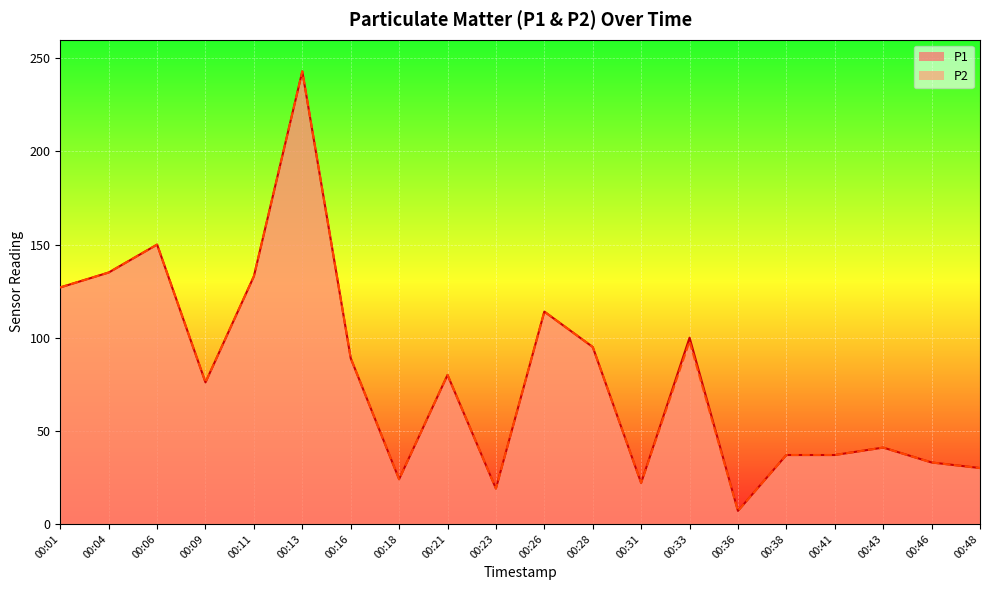

Rank the series by their maximum value, from highest to lowest.

P1 line, P2 line